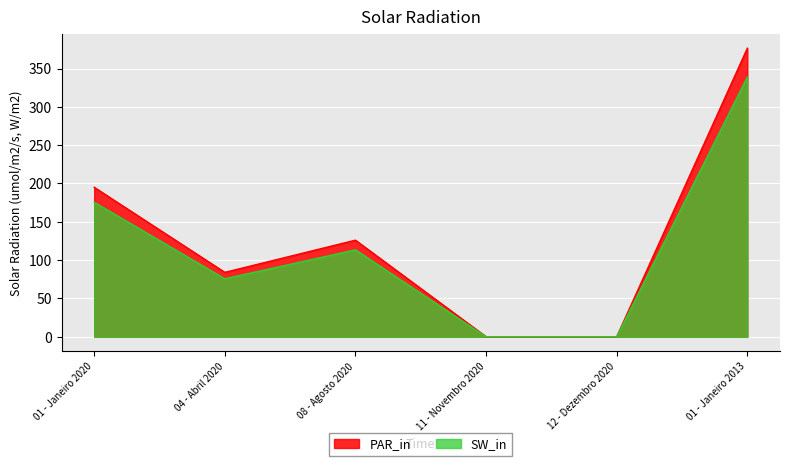

Does the chart display data point markers on the line(s)?

No